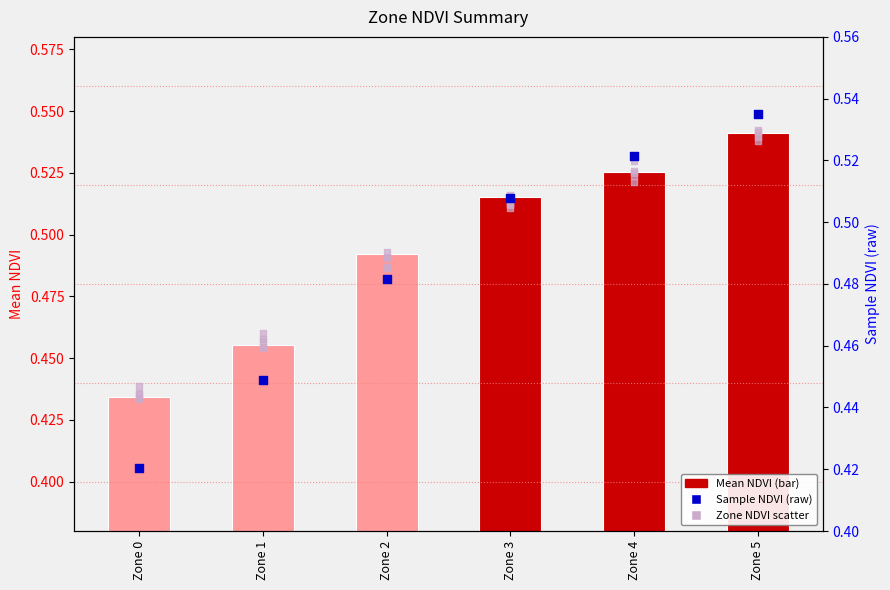

Which series contains the lowest Y value?

Sample NDVI (raw)